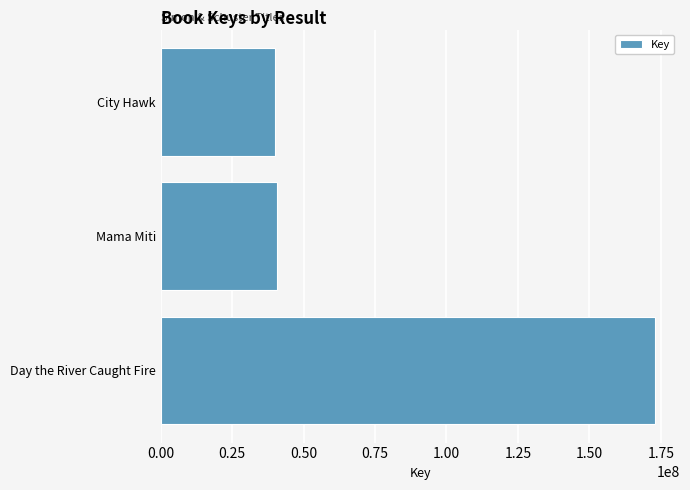

Between Day the River Caught Fire and City Hawk, which is larger?

Day the River Caught Fire